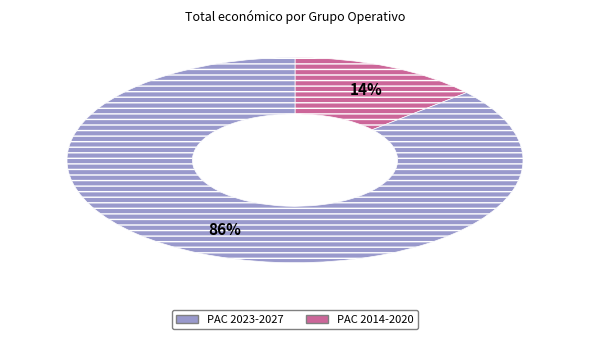

Is there any slice that represents more than half of the pie?

Yes